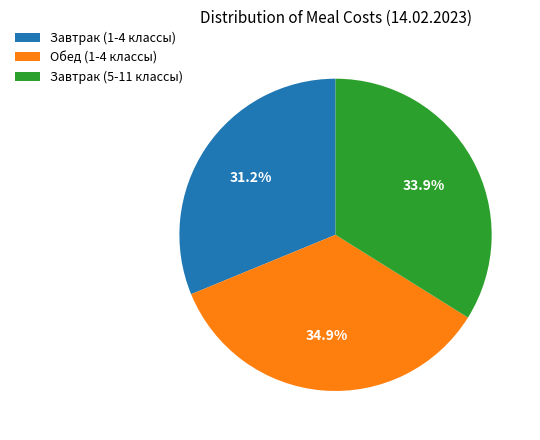

What portion of the pie excludes Завтрак (5-11 классы)?

66.1%